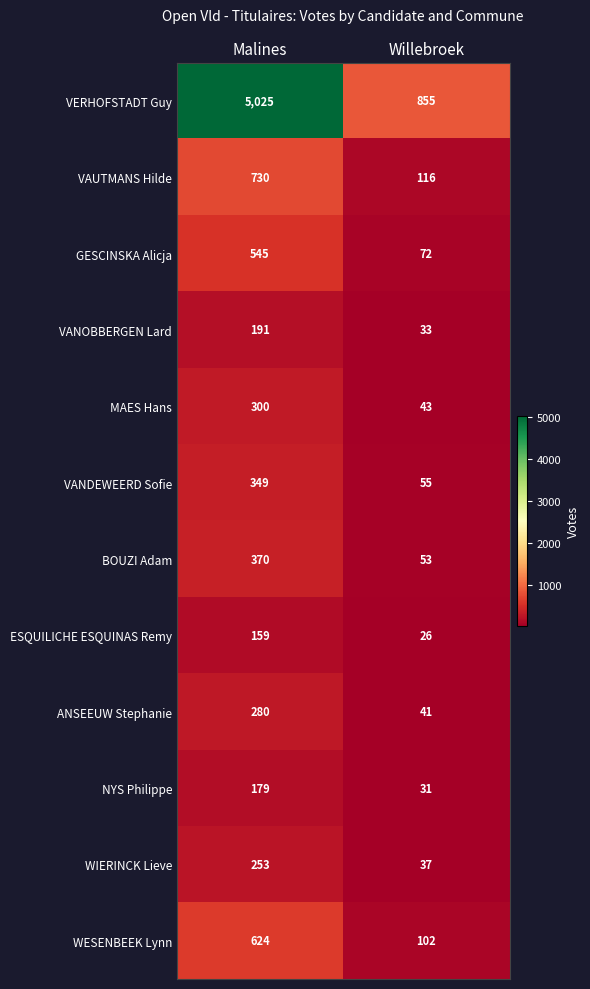

What is the spread (max minus min) of values at Malines?

4866